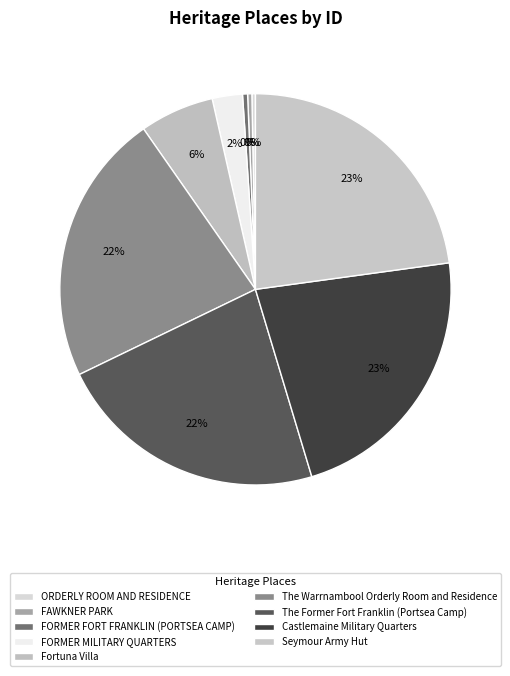

Is it true that Castlemaine Military Quarters is 32% of the pie?

False